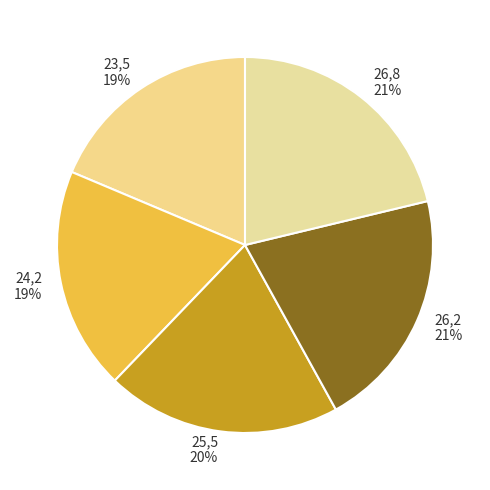

To the nearest percent, what percentage of the pie is 24,2?

19%